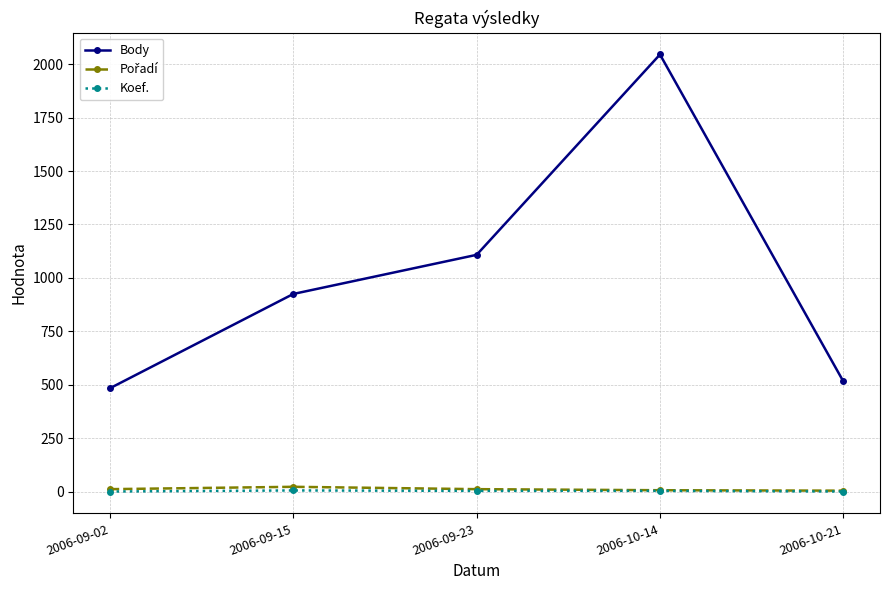

At which category is the sum across all series the highest?

2006-10-14